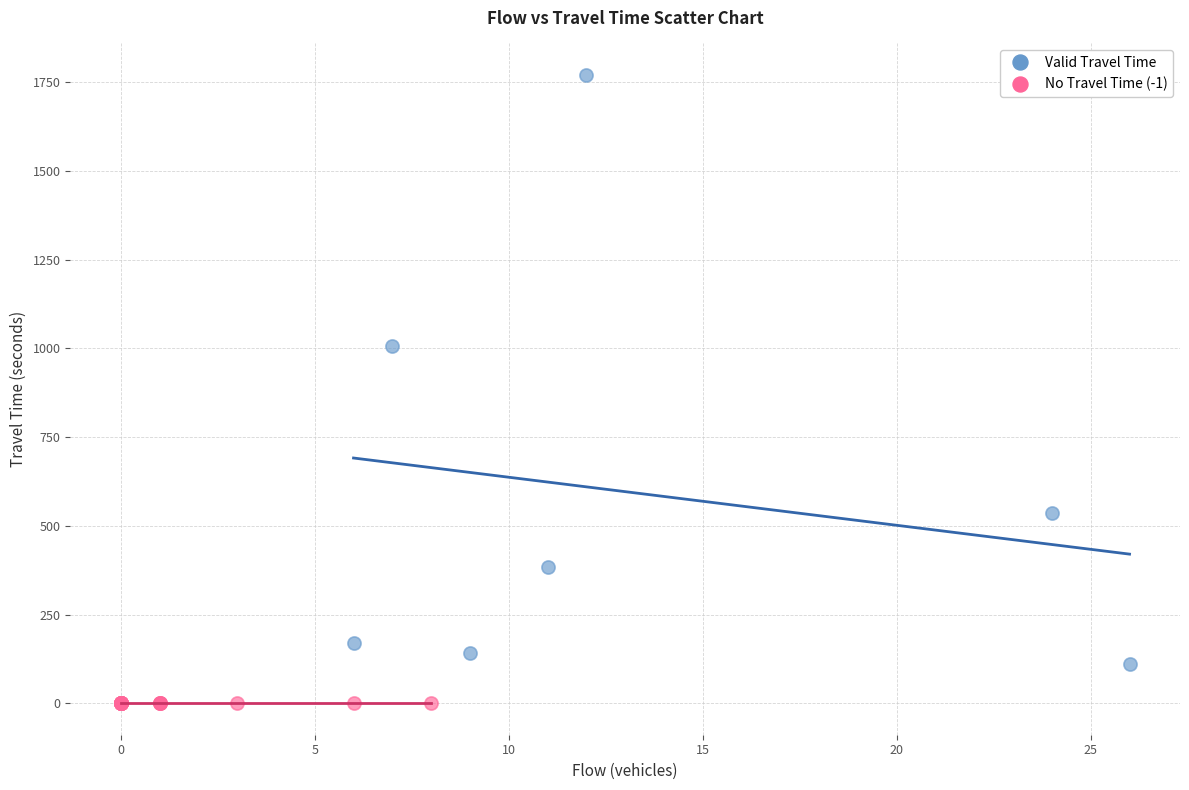

Which series contains the lowest Y value?

No Travel Time (-1)